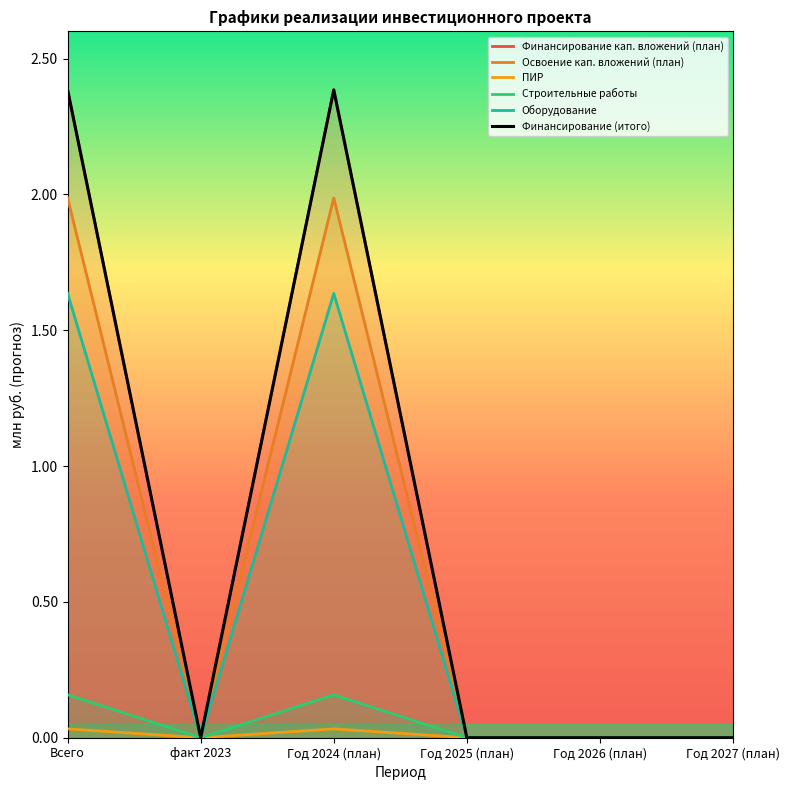

True or false: the data shows 0.0 at Год 2025 (план).

True